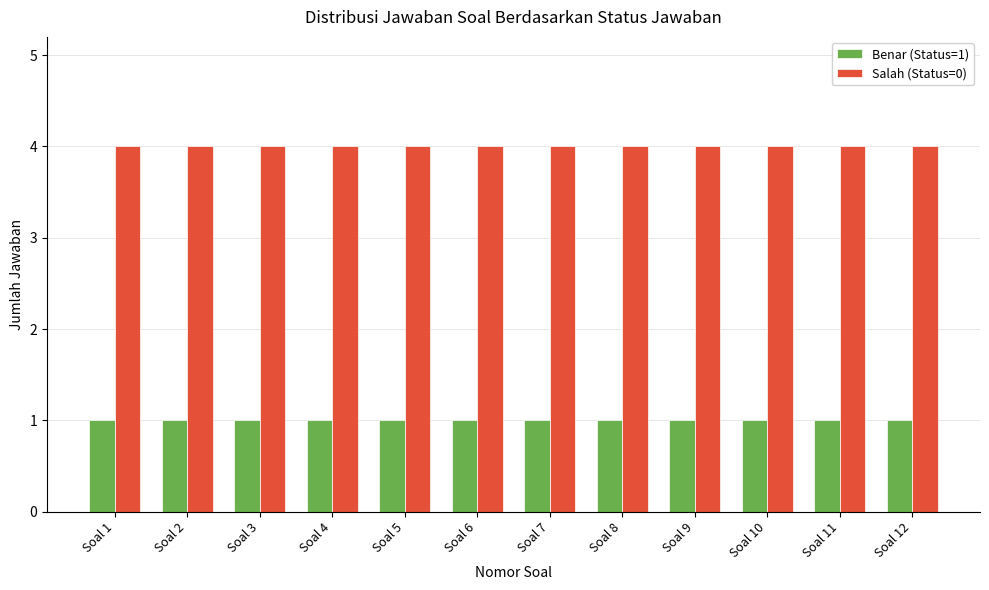

The Salah (Status=0) series shows 1 at Soal 4. True or false?

False